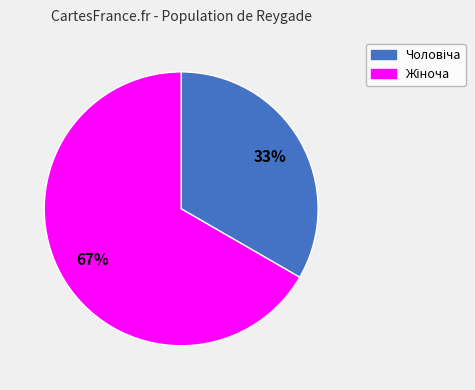

Does any single category account for the majority?

Yes